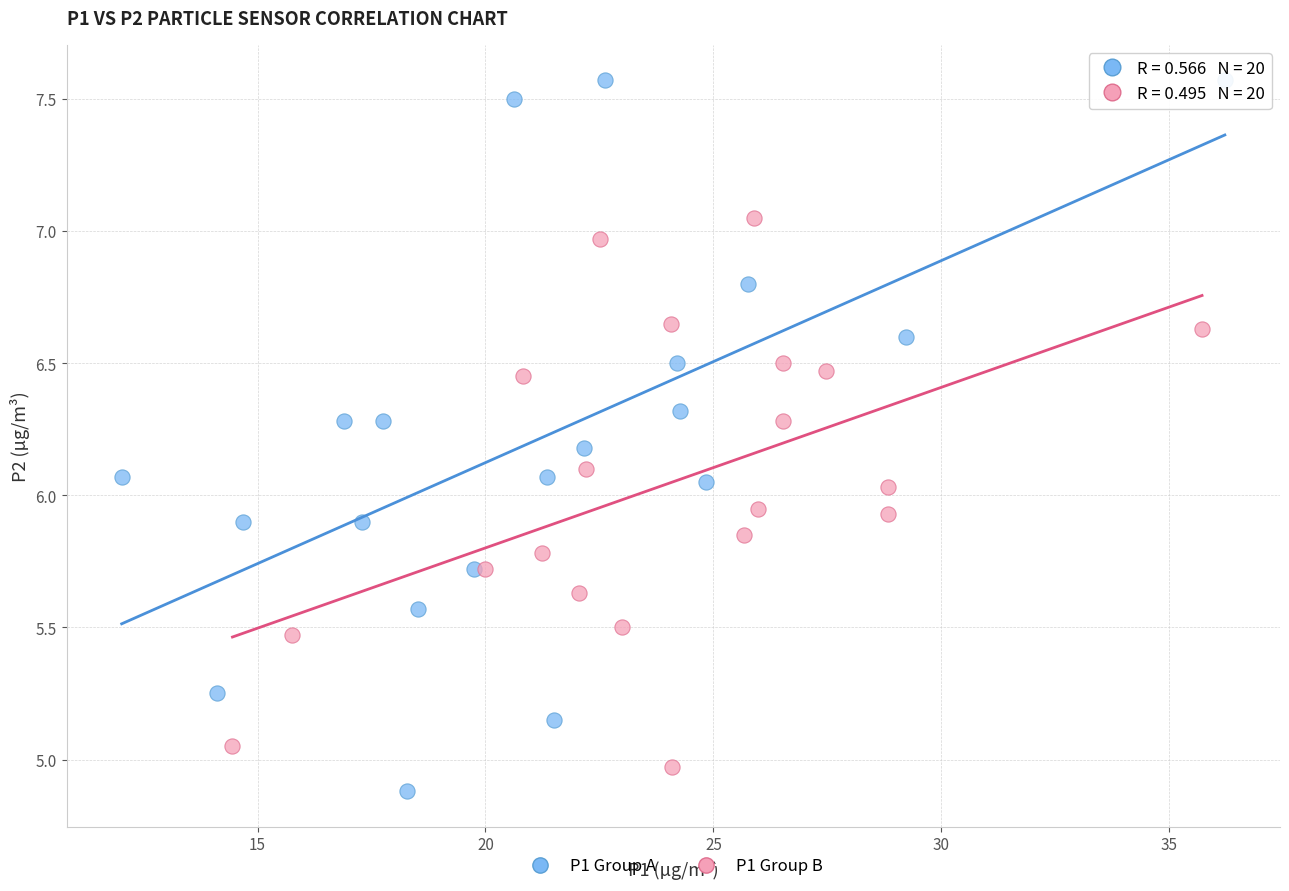

What are all the series names shown in the legend?

P1 Group A, P1 Group B